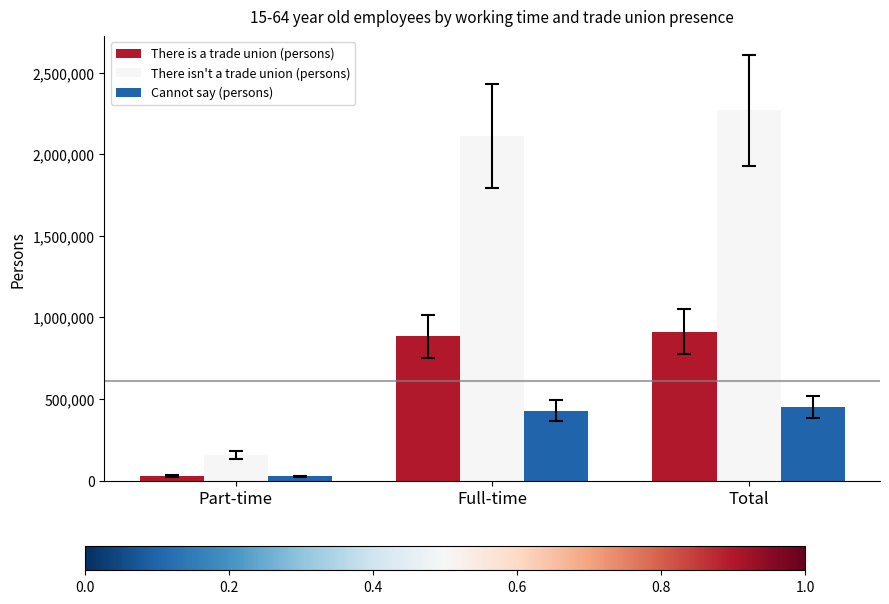

How many categories are shown in the chart?

3